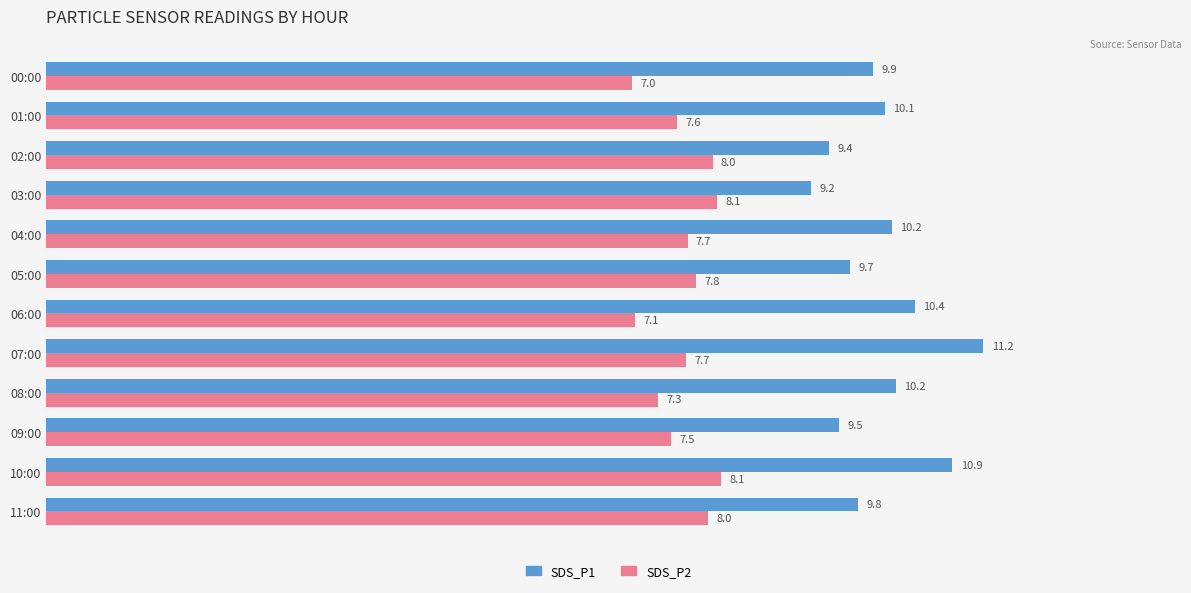

What is the minimum value shown in the chart?

7.0